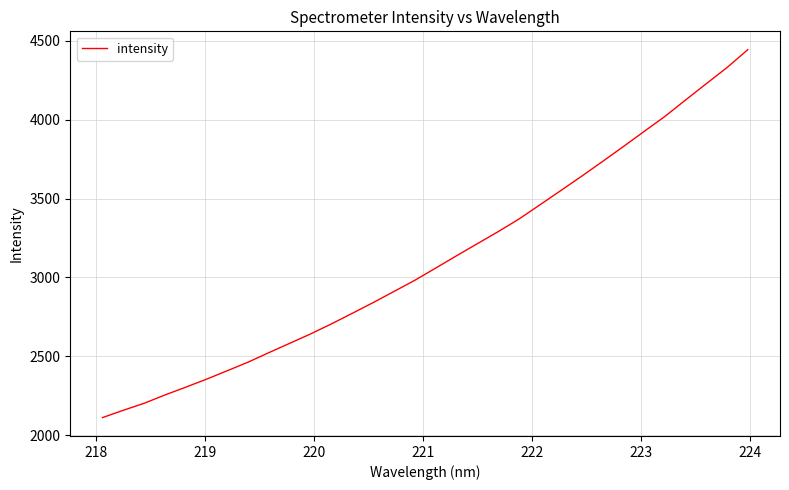

What is the difference between the maximum and minimum values?

2333.4